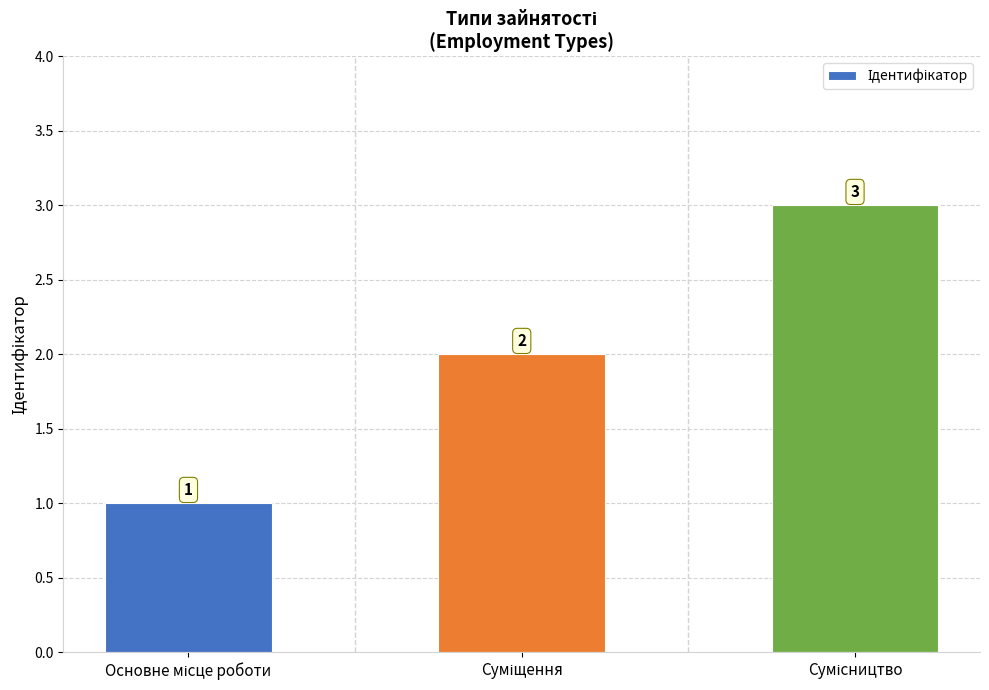

Reading right to left, what are all the values shown in this chart?

3	2	1